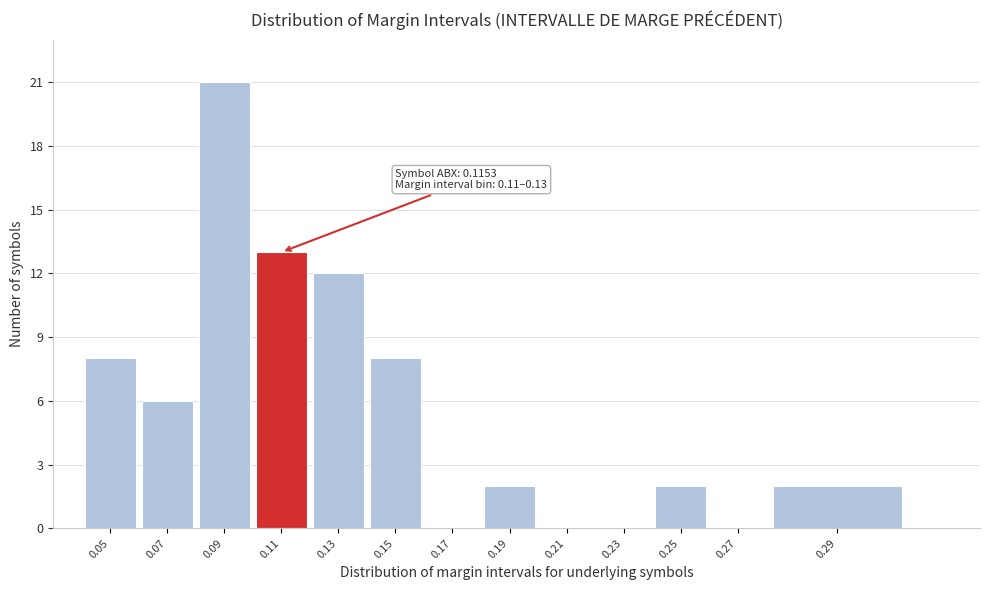

Reading left to right, list all the values displayed in this chart.

0.05=8	0.07=6	0.09=21	0.11=13	0.13=12	0.15=8	0.17=0	0.19=2	0.21=0	0.23=0	0.25=2	0.27=0	0.29=2